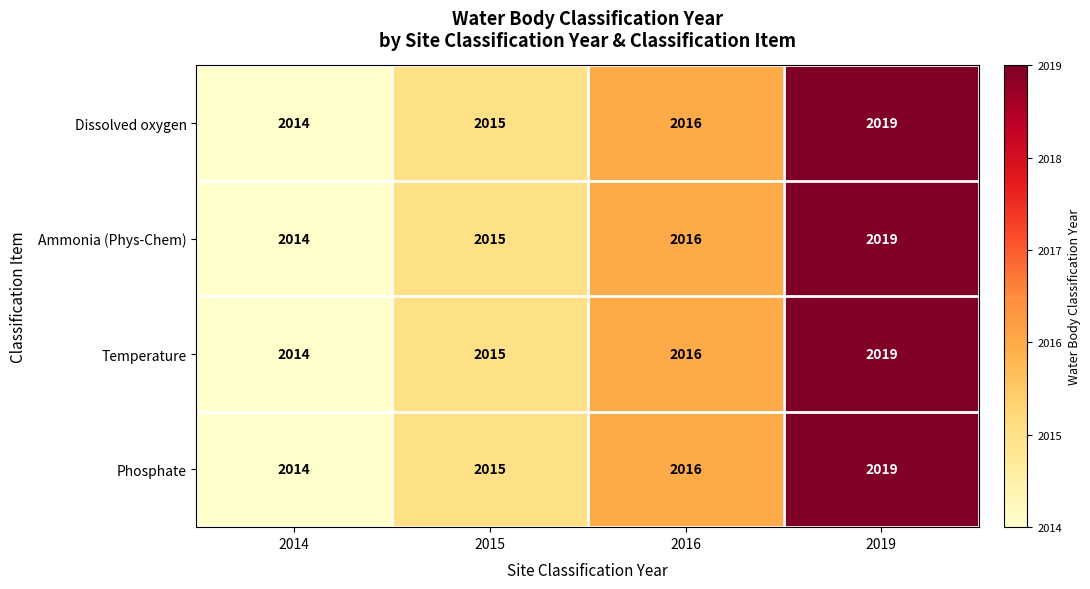

Which category has the lowest value across all series?

2014